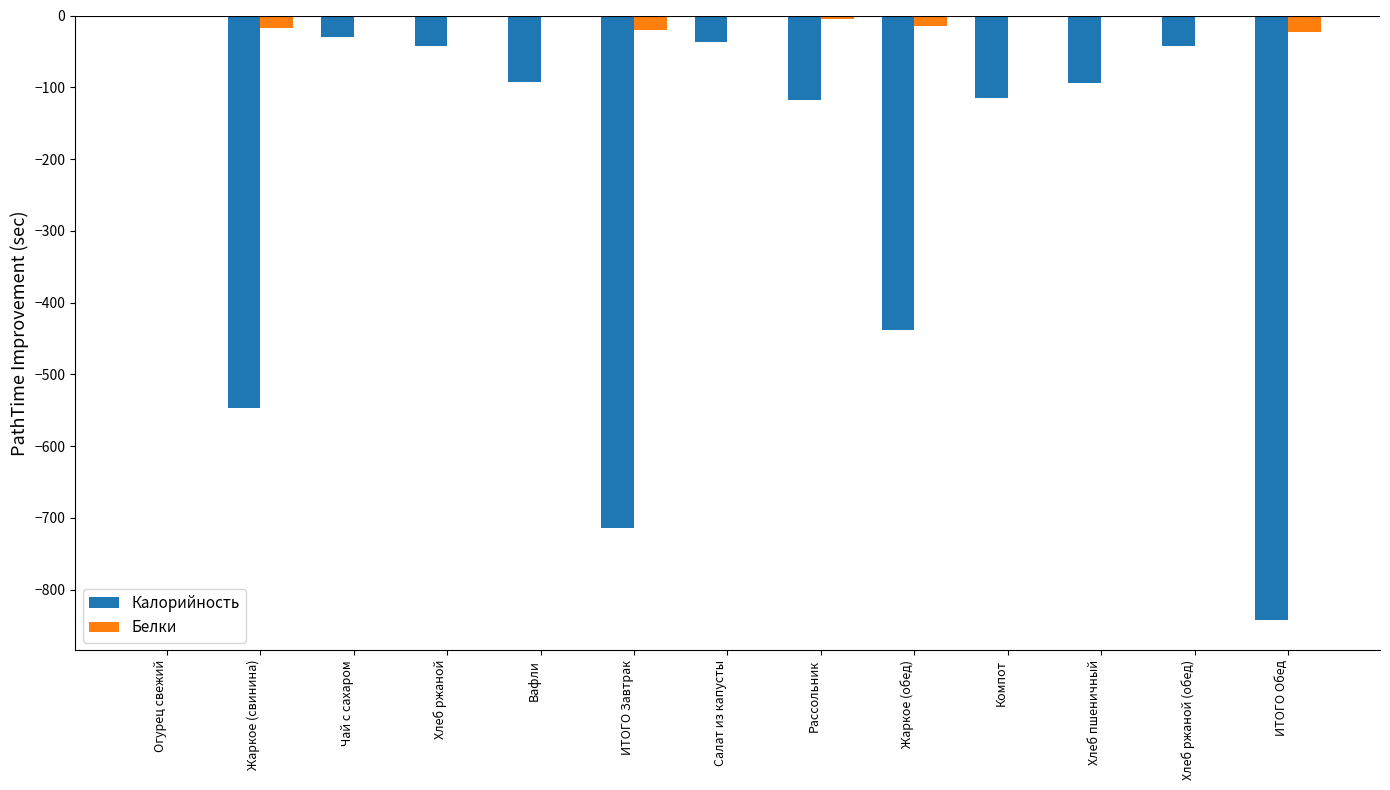

True or false: Калорийность has a value of -118.2 at Рассольник.

True